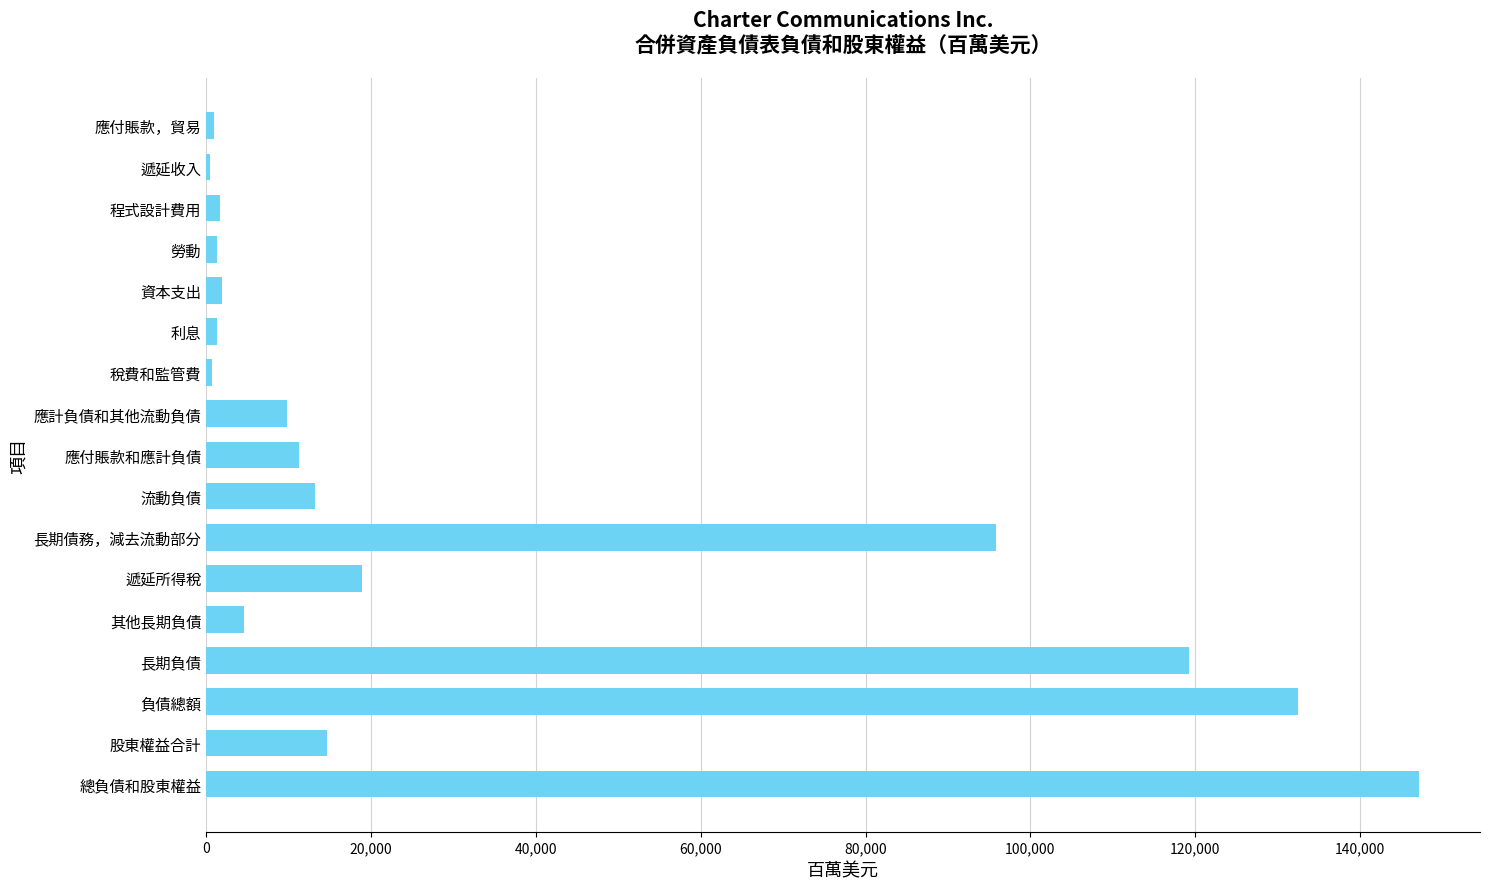

At which label is the value closest to 73851?

長期債務，減去流動部分